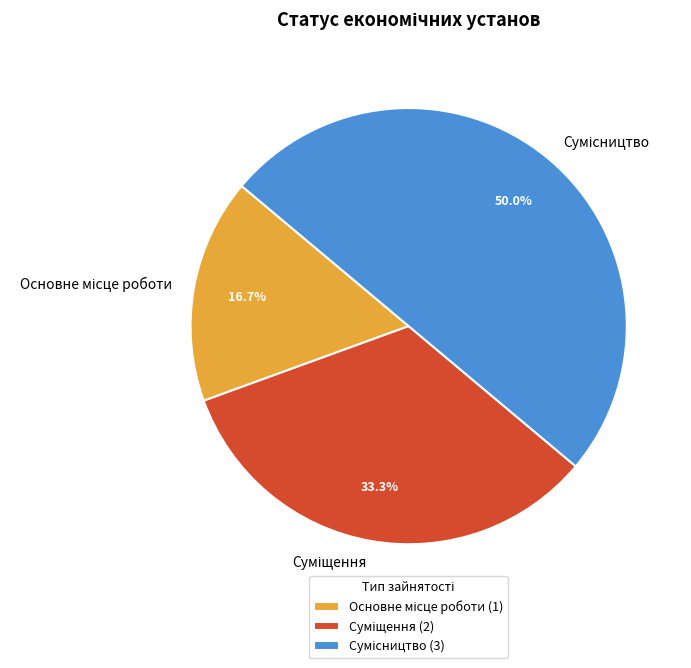

Is it true that Суміщення is 33% of the pie?

True